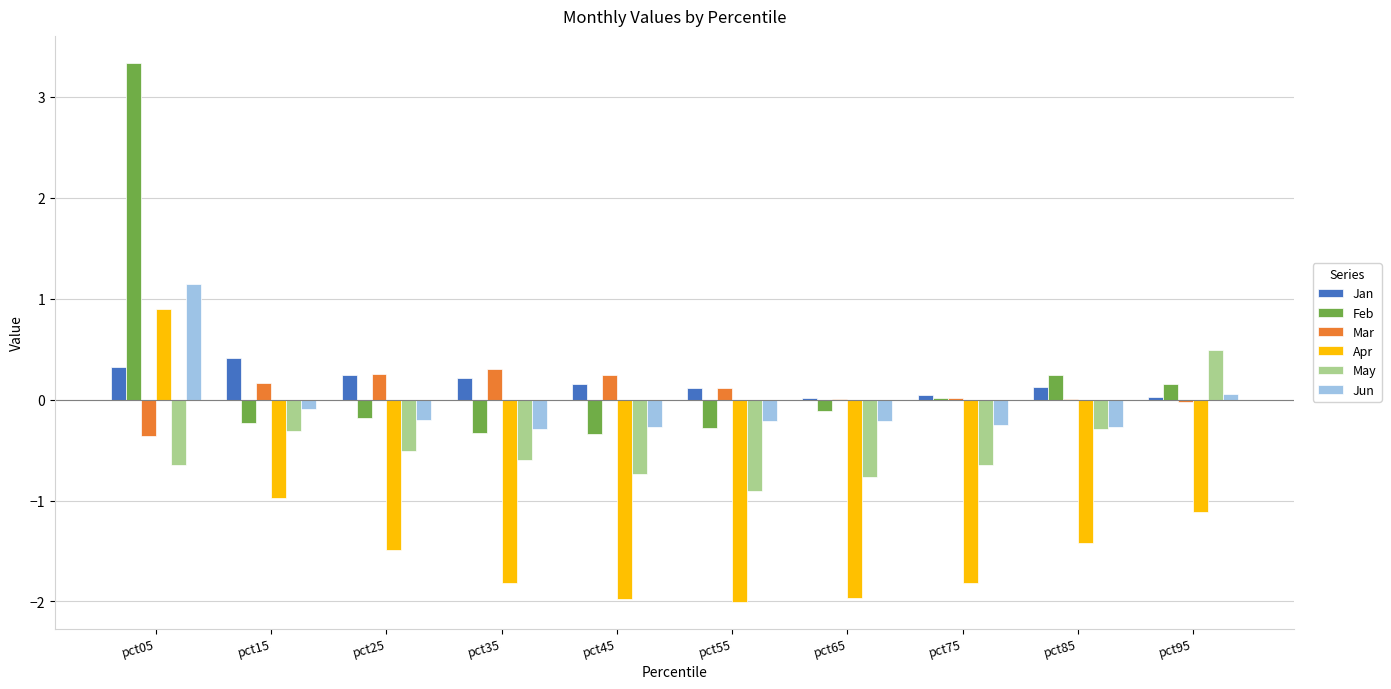

What is the sum of the Jun values at pct85 and pct25?

-0.5